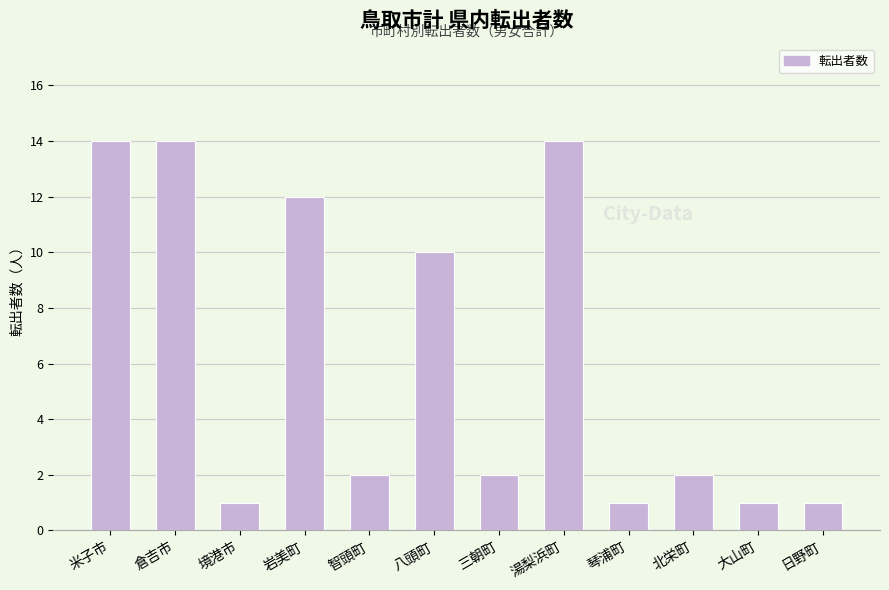

What is the difference between the maximum and minimum values?

13